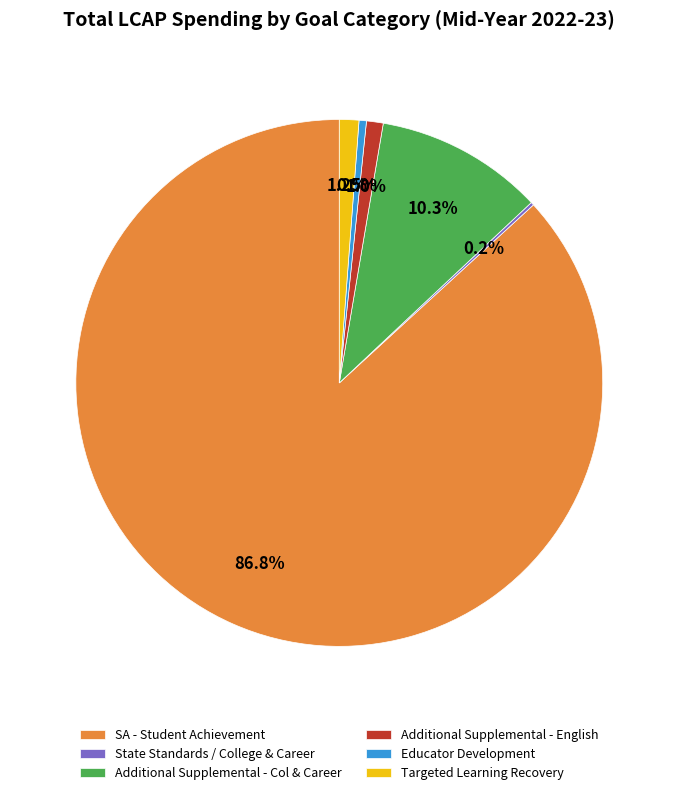

Between Targeted Learning Recovery and Educator Development, which is larger?

Targeted Learning Recovery